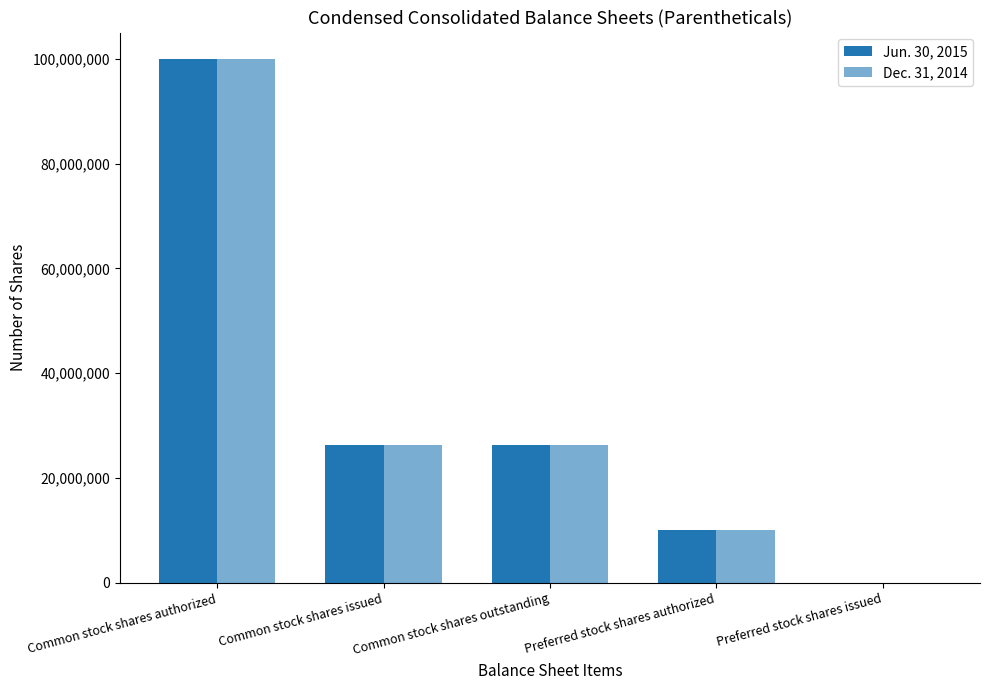

How many groups of bars are there?

5